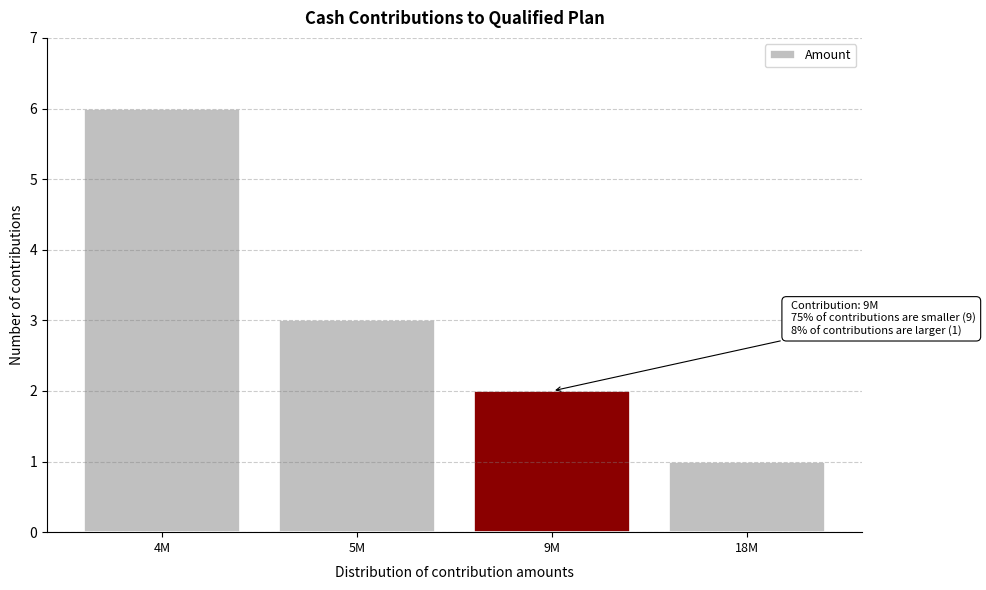

Reading right to left, what are all the values shown in this chart?

1	2	3	6